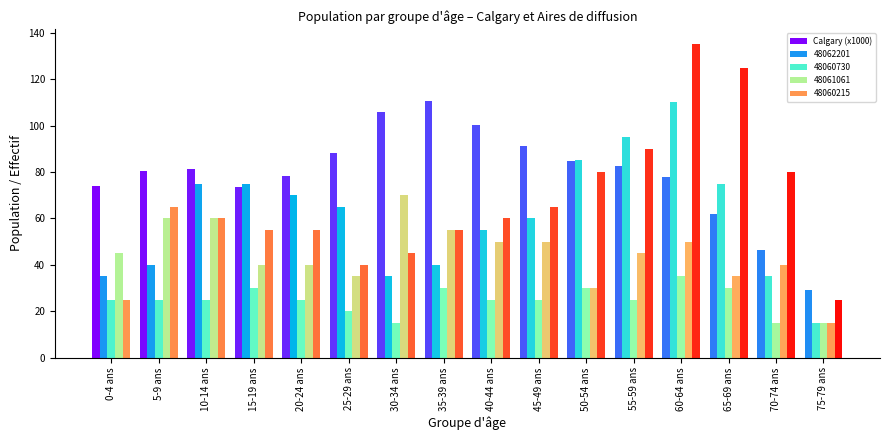

Which series has the largest range (max minus min)?

48060215